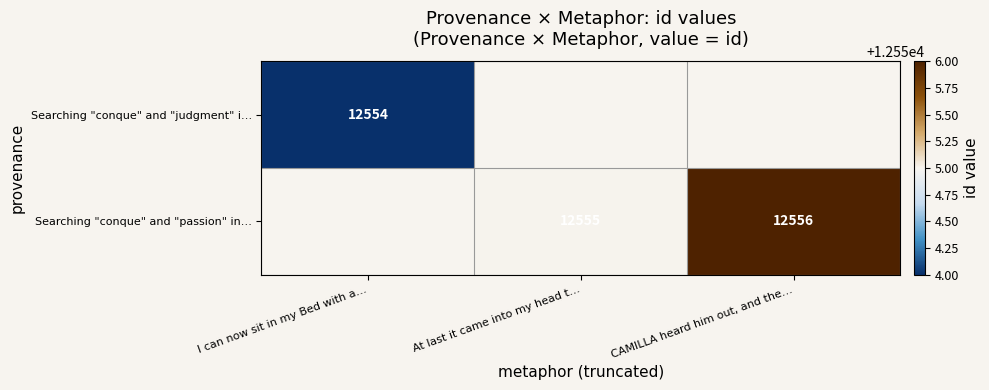

True or false: Searching "conque" and "judgment" i… has a value of 12554 at I can now sit in my Bed with a….

True